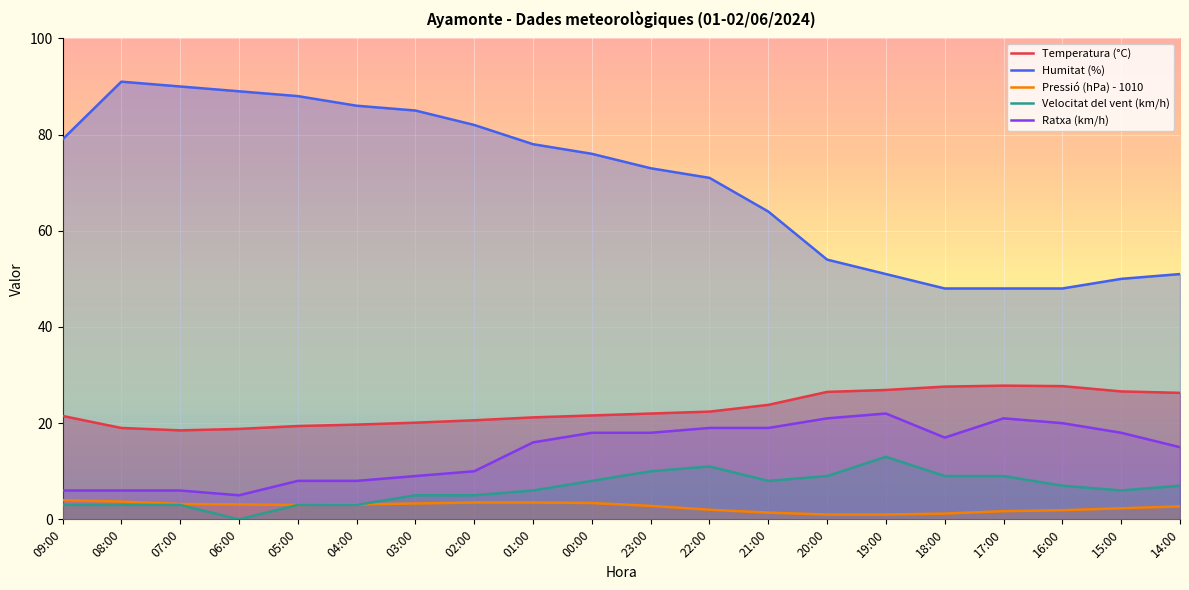

True or false: Velocitat del vent (km/h) and Ratxa (km/h) cross at least once.

False